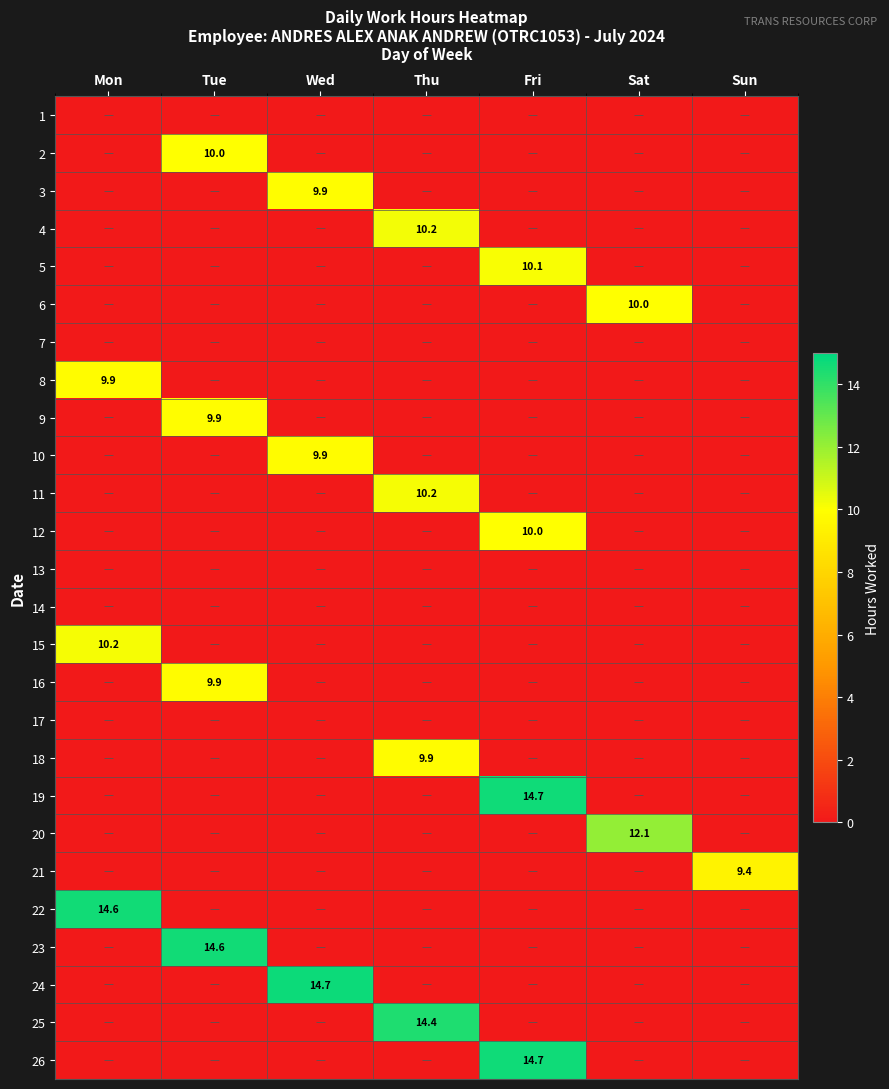

What is the difference between the maximum and second lowest values in the 21 series?

9.4